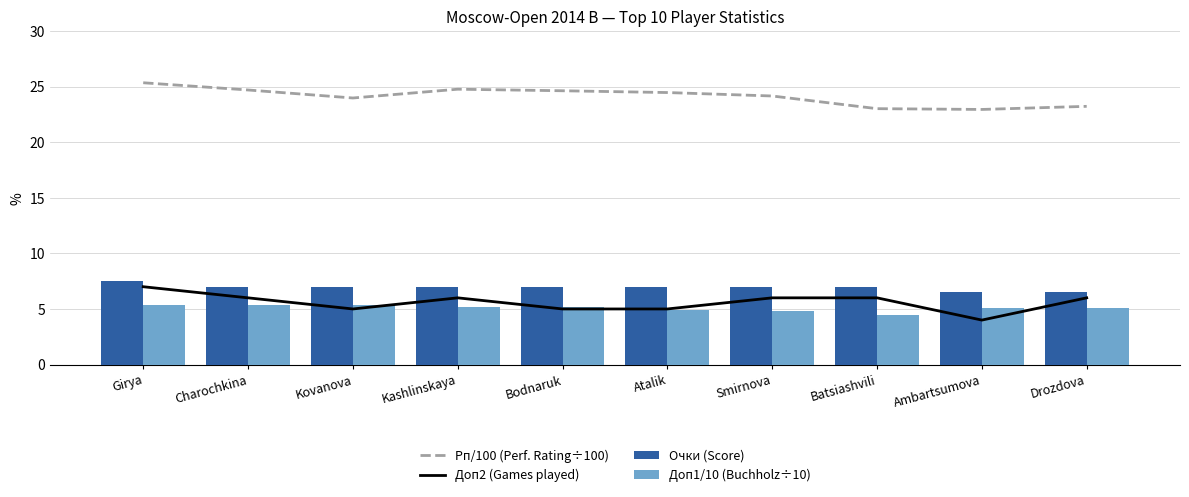

At which label is Доп2 (Games played) closest to 5?

Kovanova